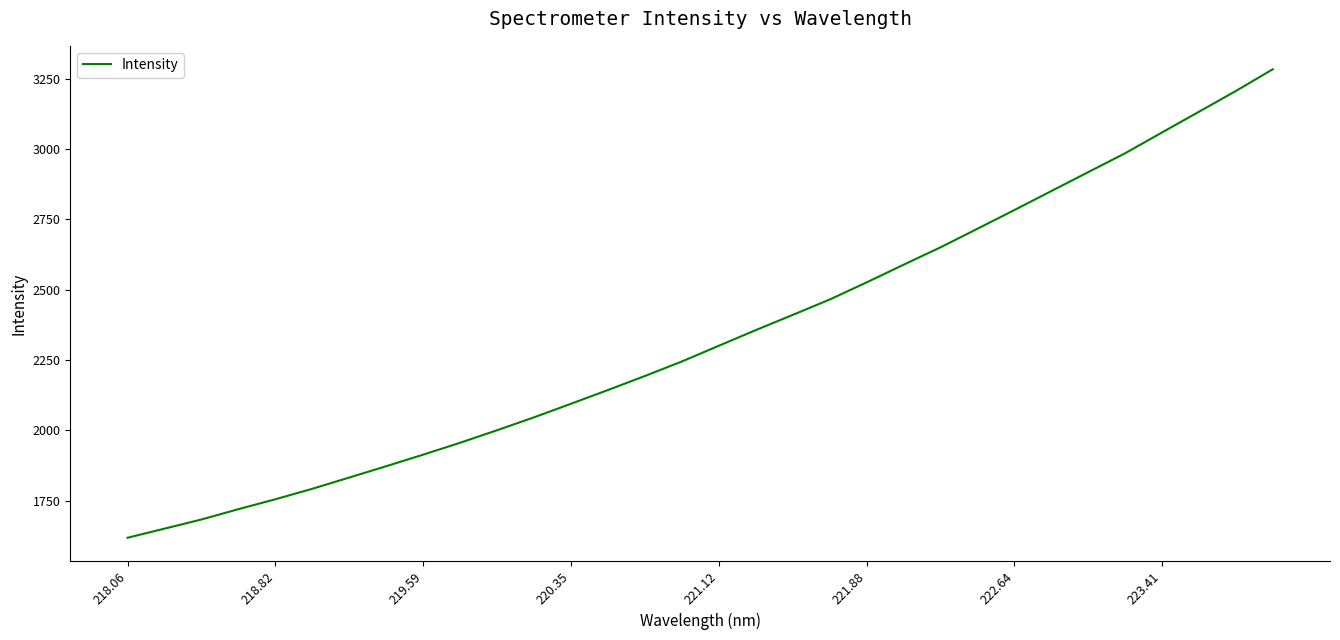

What is the greatest value displayed?

3283.7